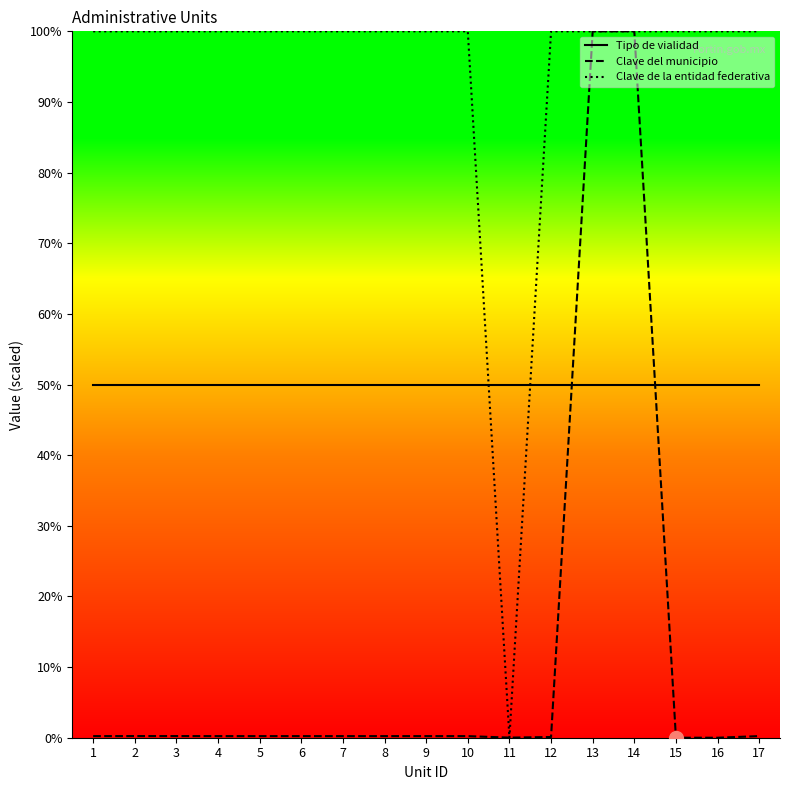

What are all the series names shown in the legend?

Tipo de vialidad, Clave del municipio, Clave de la entidad federativa